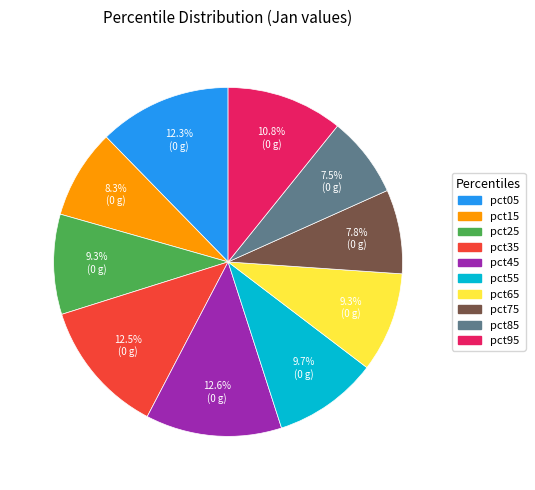

Is there any slice that represents more than half of the pie?

No